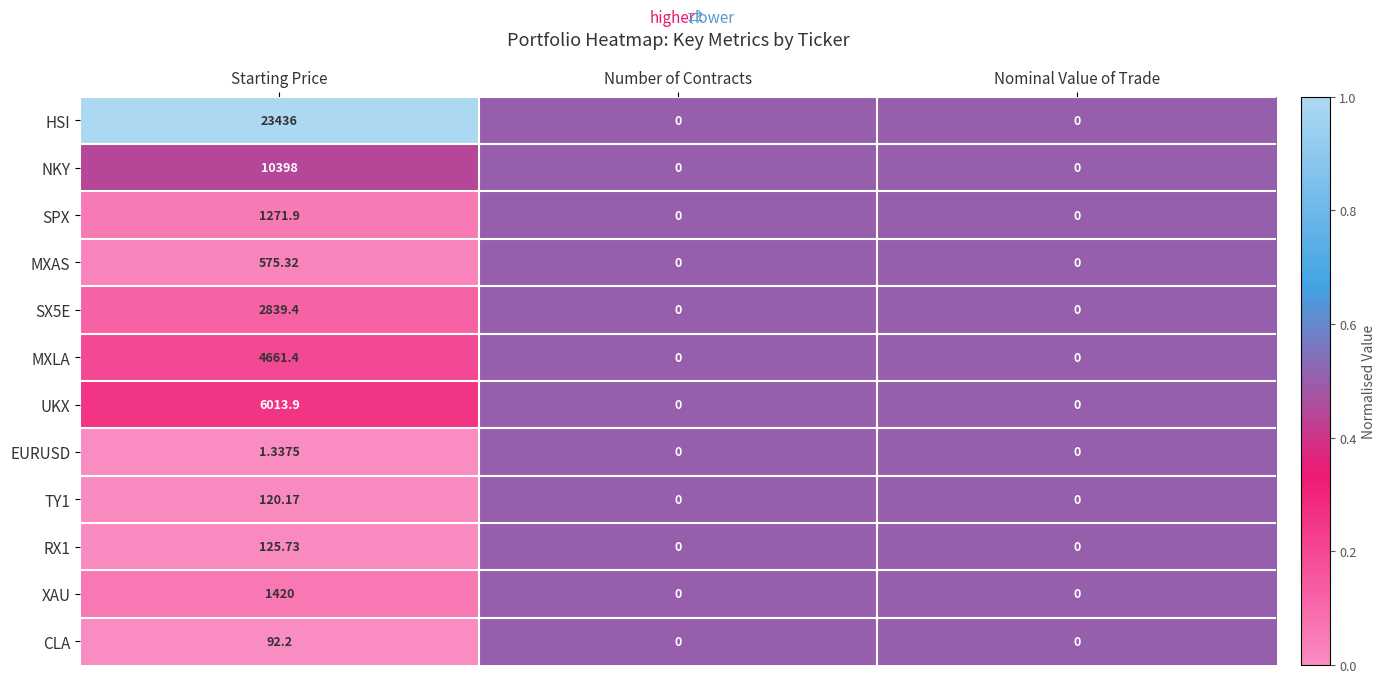

What is the maximum value shown in the chart?

23436.0